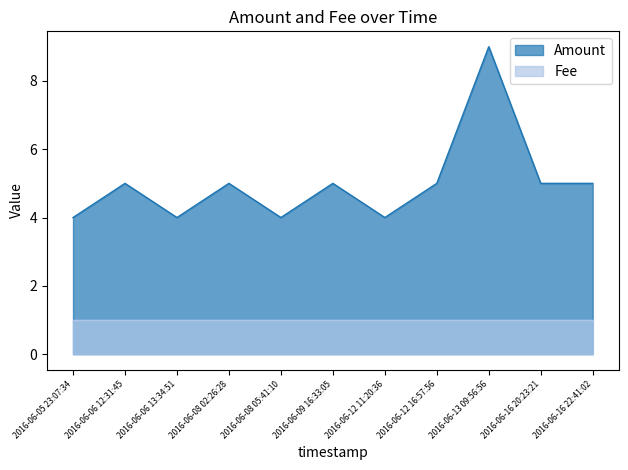

What is the label of the 2nd point from the right?

2016-06-16 20:23:21